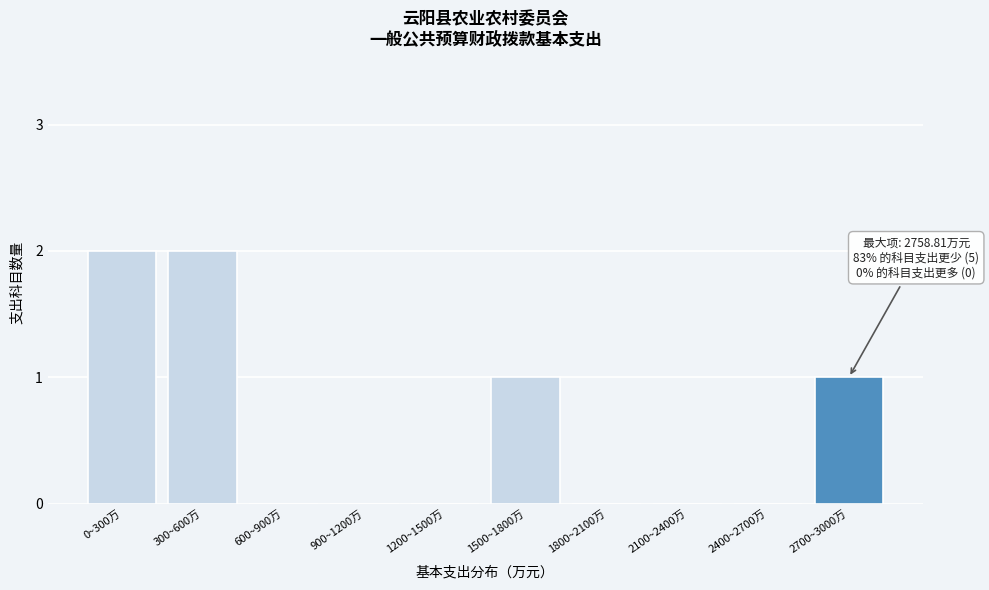

Reading left to right, extract all data points from this chart.

0~300万=2	300~600万=2	600~900万=0	900~1200万=0	1200~1500万=0	1500~1800万=1	1800~2100万=0	2100~2400万=0	2400~2700万=0	2700~3000万=1